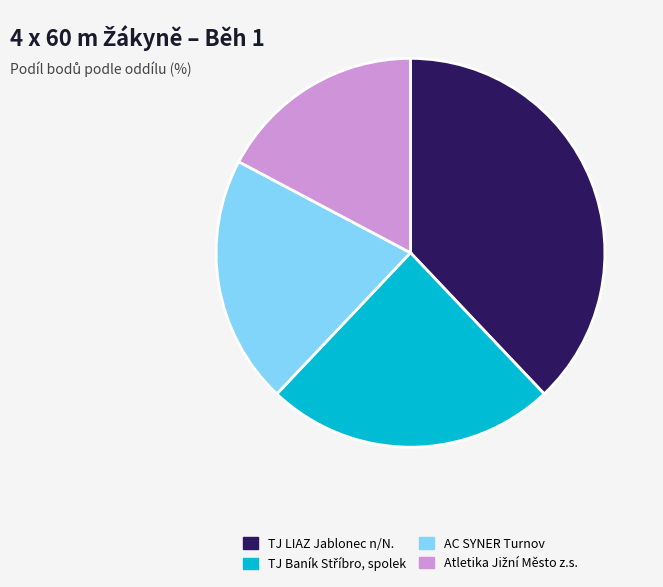

Which category has the biggest portion of the pie?

TJ LIAZ Jablonec n/N.